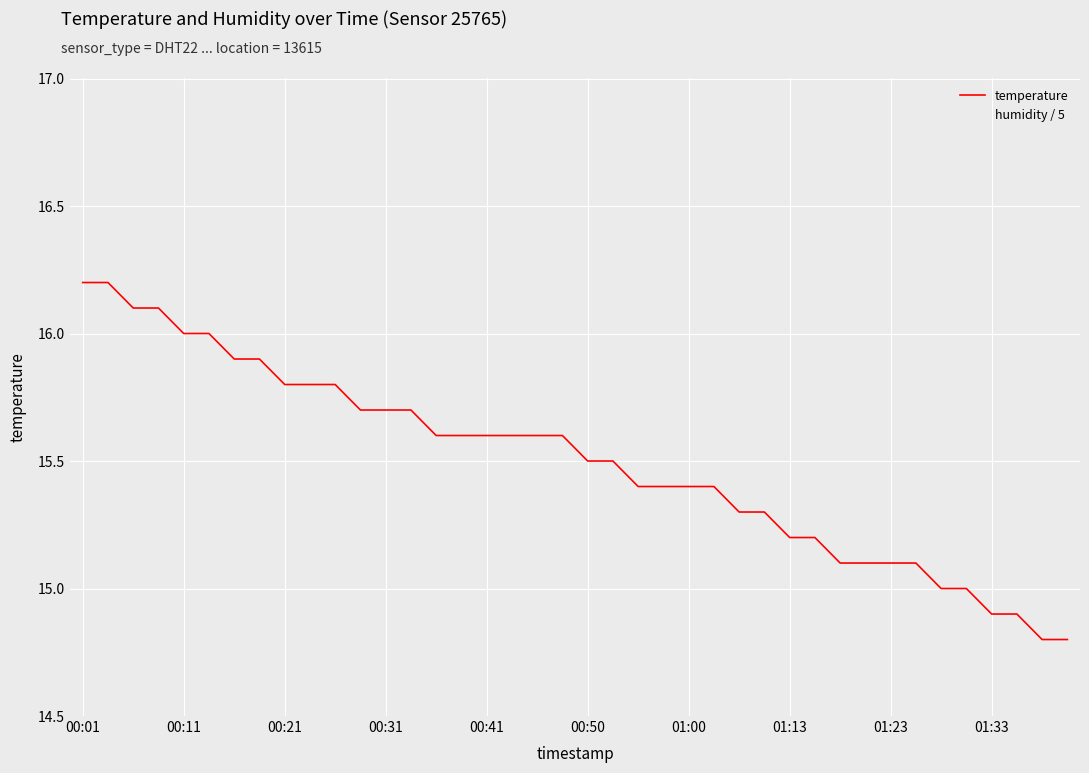

What are all the series names shown in the legend?

temperature, humidity / 5